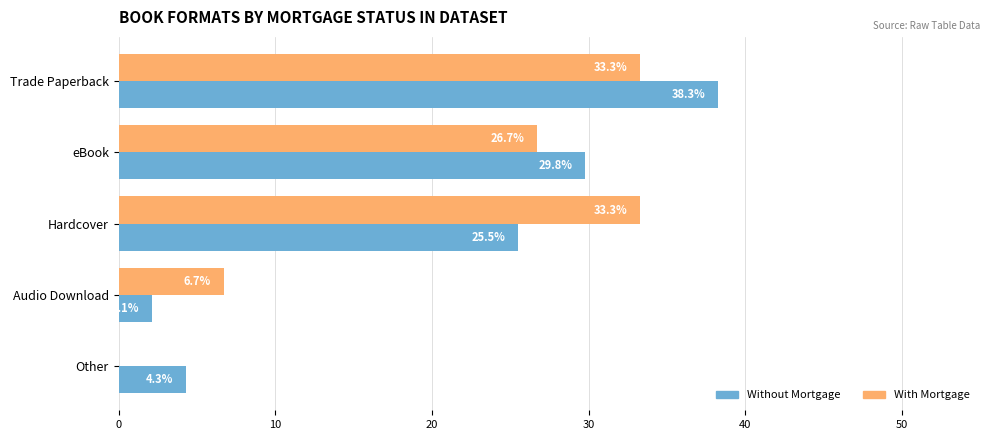

What is the maximum value for Without Mortgage?

38.3